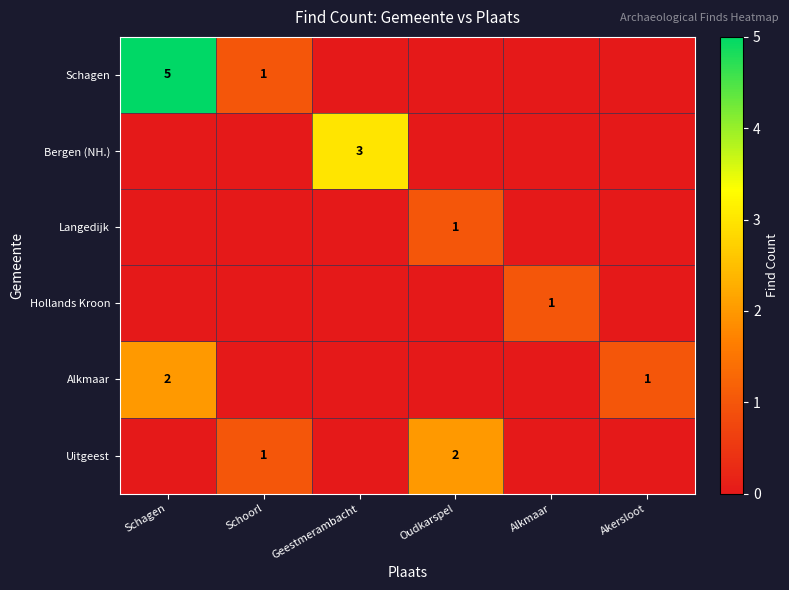

True or false: Uitgeest has a value of 2 at Schoorl.

False